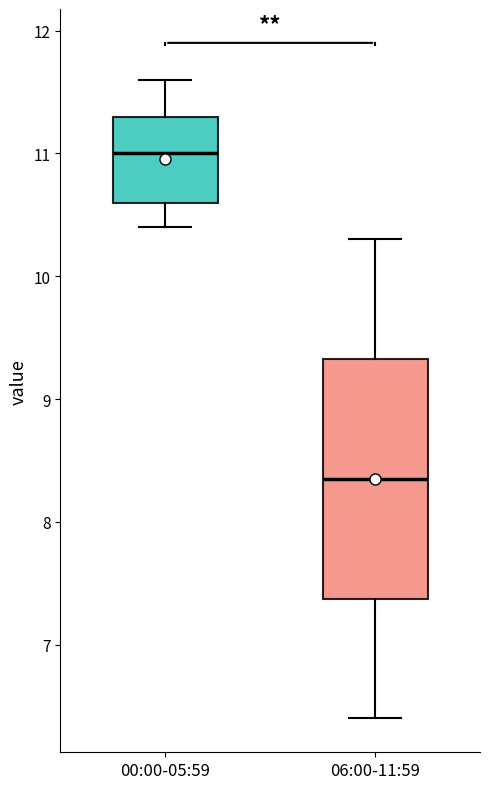

Reading left to right, read every box against the y-axis: the position of its median line, the range the box covers, and the ends of its whiskers. The values are not printed on the chart, so give them approximately, as read against the axis.

00:00-05:59: median 11.0, box 10.6 to 11.3, whiskers 10.4 to 11.6
06:00-11:59: median 8.4, box 7.4 to 9.3, whiskers 6.4 to 10.3